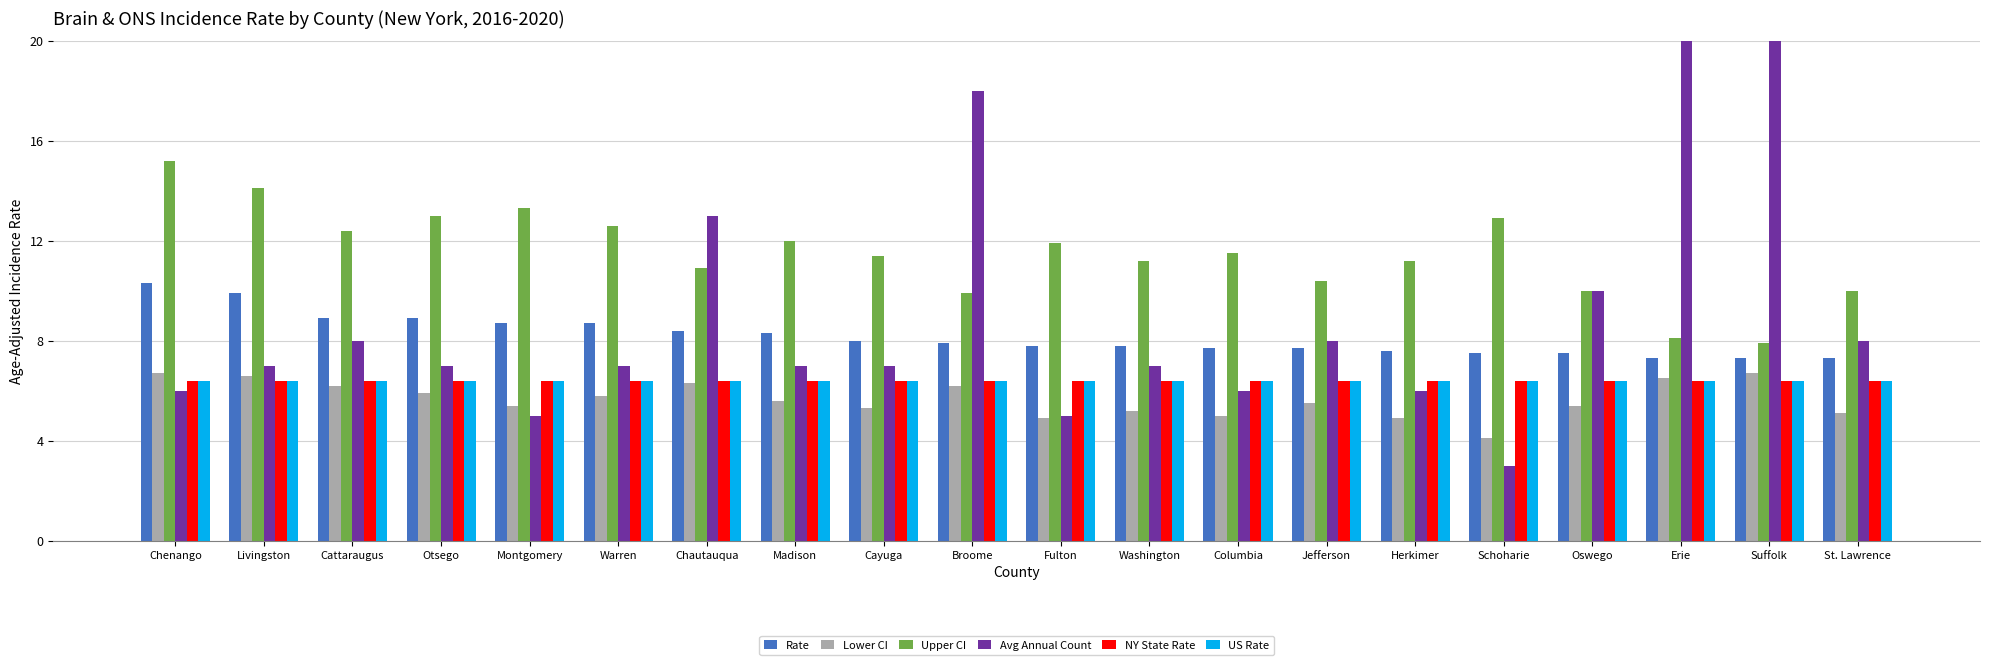

What are all the series names shown in the legend?

Rate, Lower CI, Upper CI, Avg Annual Count, NY State Rate, US Rate